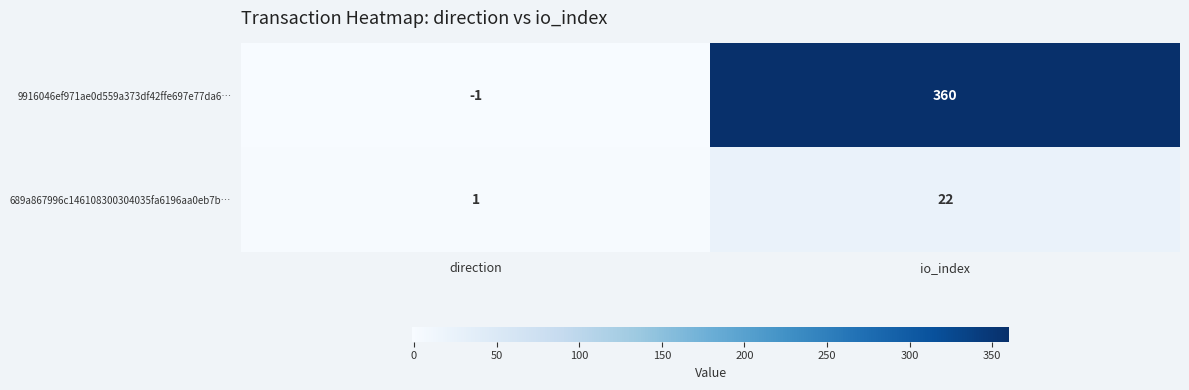

Which category has the highest value across all series?

io_index